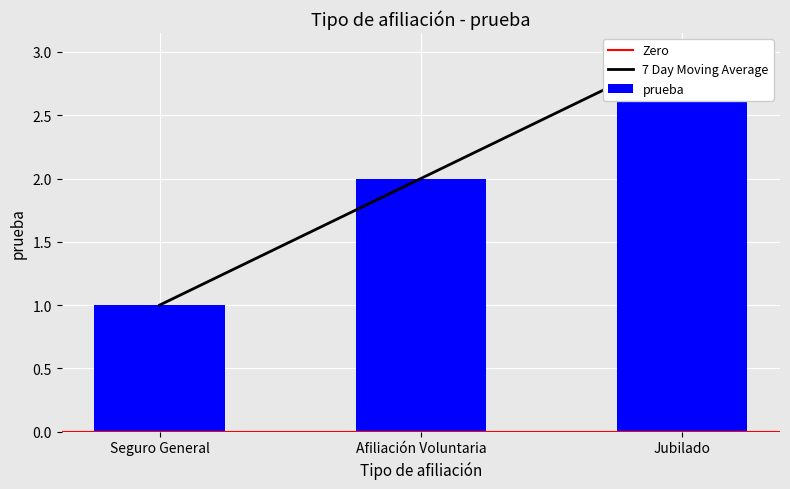

Which category has the lowest value across all series?

Seguro General